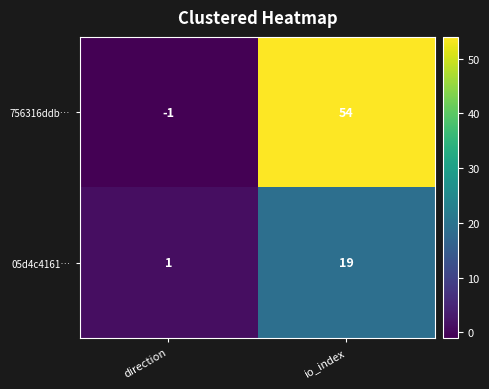

Between direction and io_index, which series saw the biggest shift?

756316ddb…